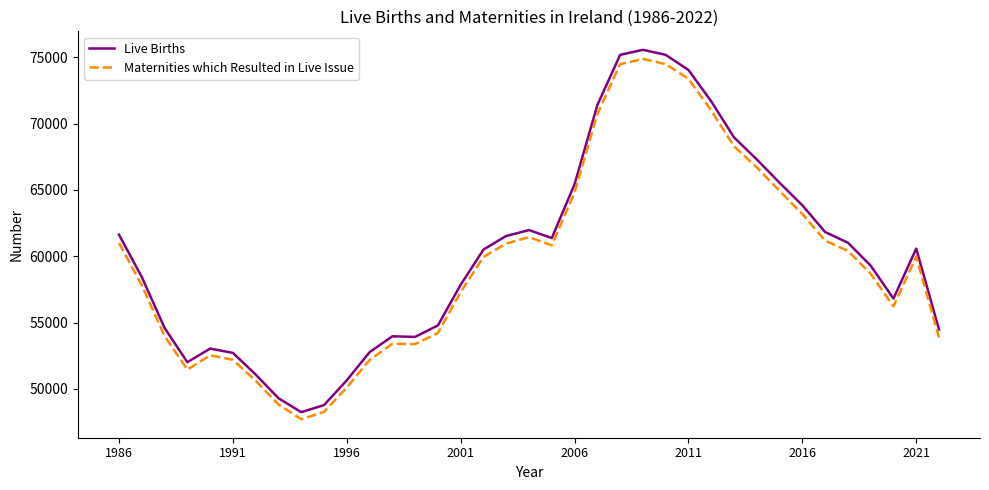

What is the difference between the maximum and minimum values in the Live Births series?

27299